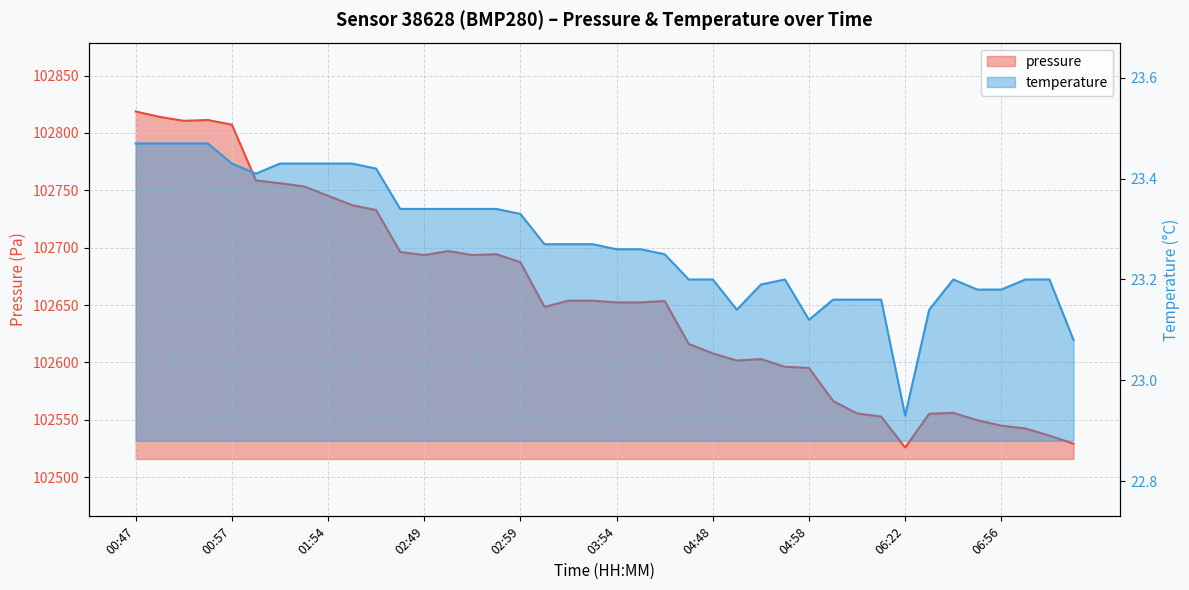

Which has a higher value, 07:11 or 06:22?

07:11